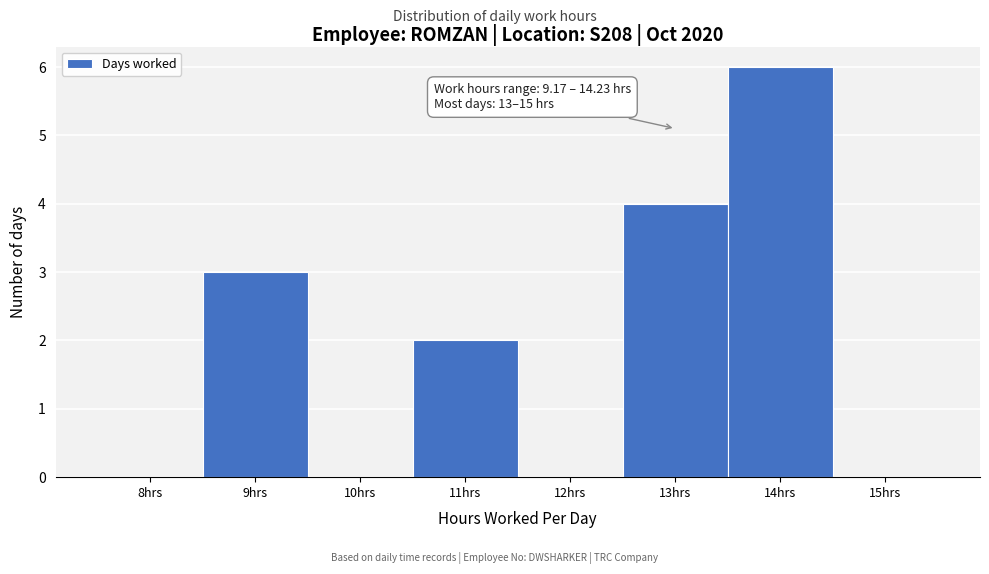

Reading left to right, transcribe all the data shown in this chart.

8hrs=0	9hrs=3	10hrs=0	11hrs=2	12hrs=0	13hrs=4	14hrs=6	15hrs=0